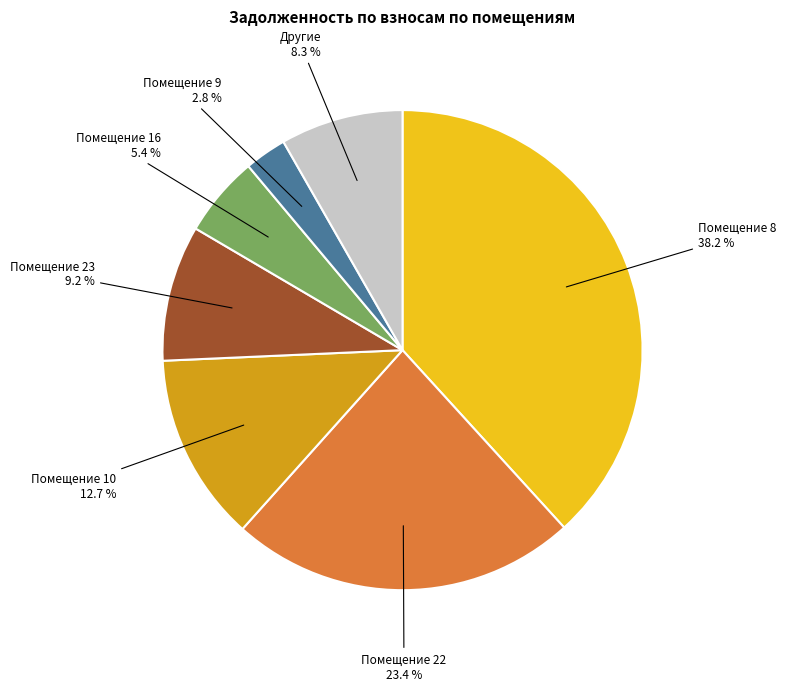

Is there any slice that represents more than half of the pie?

No